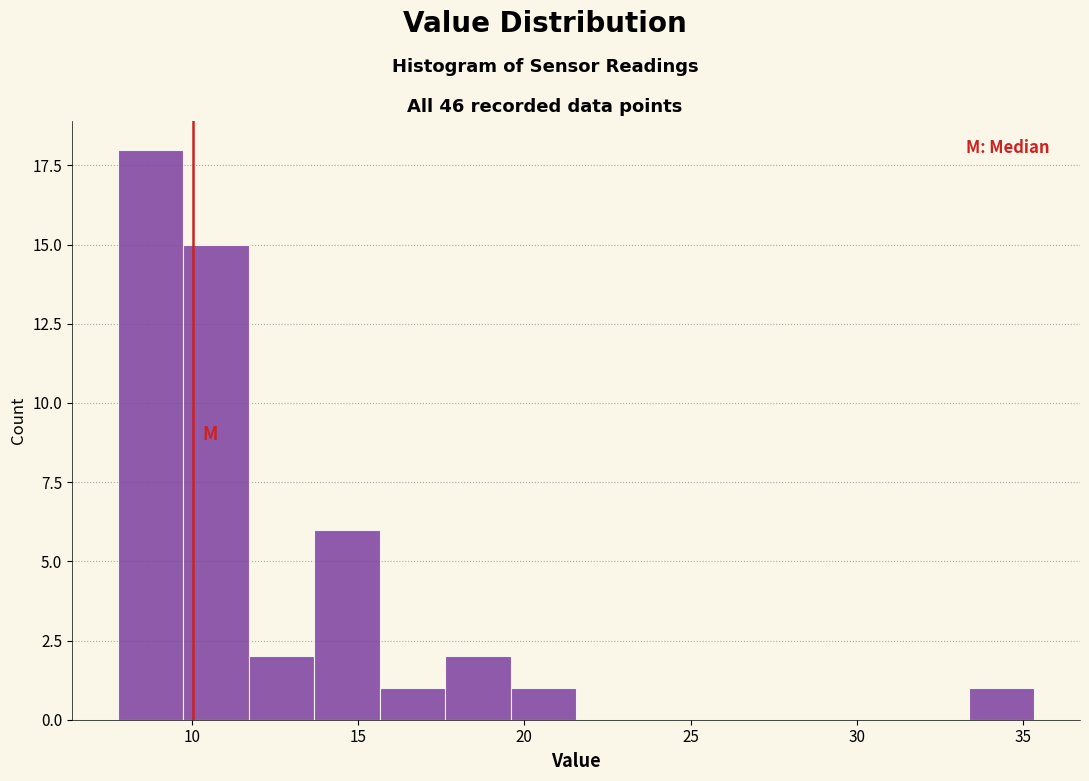

Read against the x-axis, roughly where is the centre of the tallest bar?

9.0